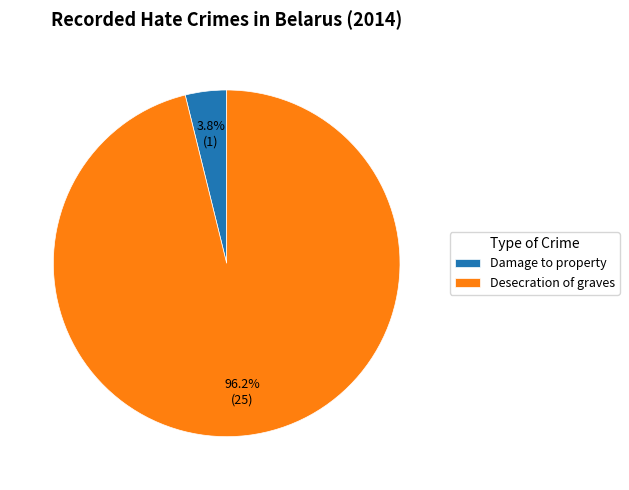

Rank the categories by value from lowest to highest.

Damage to property, Desecration of graves